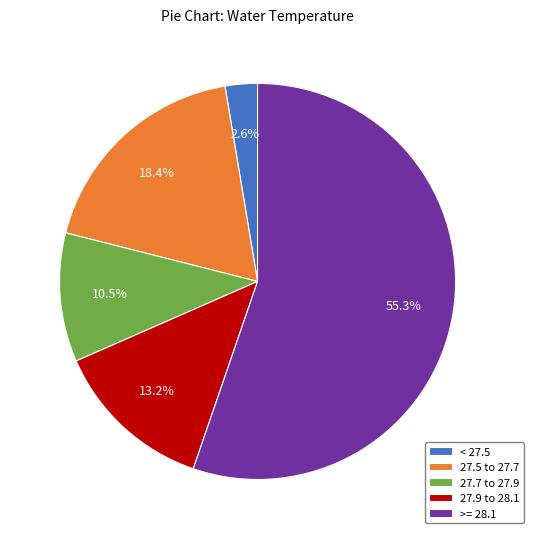

Which category has the biggest portion of the pie?

>= 28.1